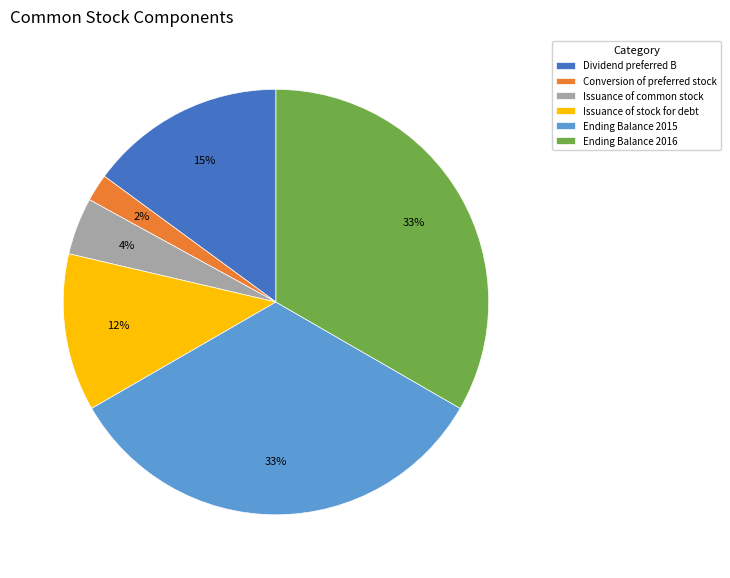

To the nearest percent, what is the difference between the Conversion of preferred stock and Issuance of stock for debt slice percentages?

10%